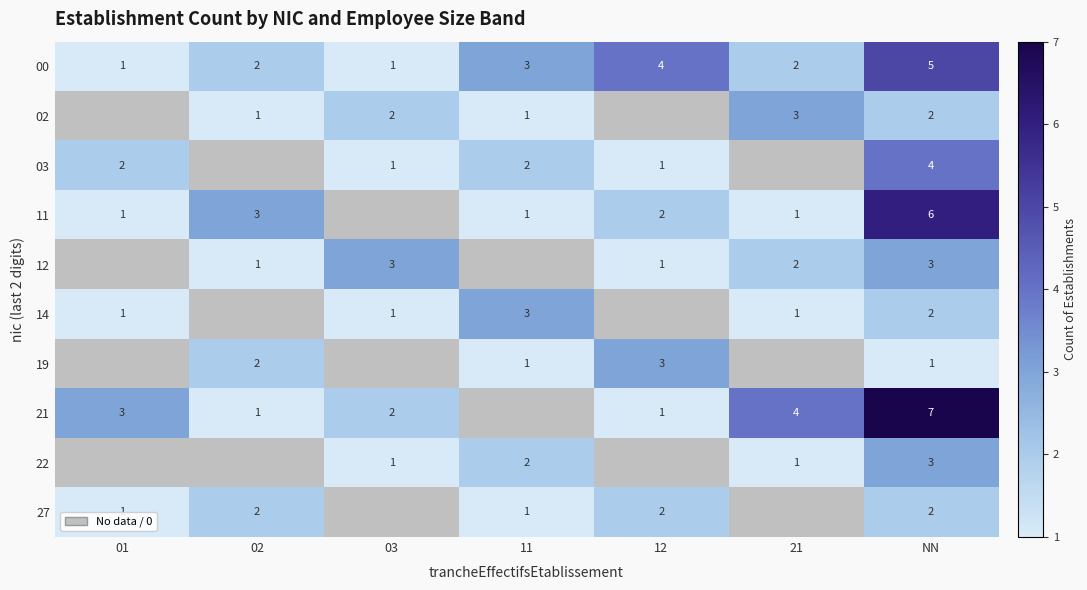

What is the difference between the highest and lowest values at 11?

2.0